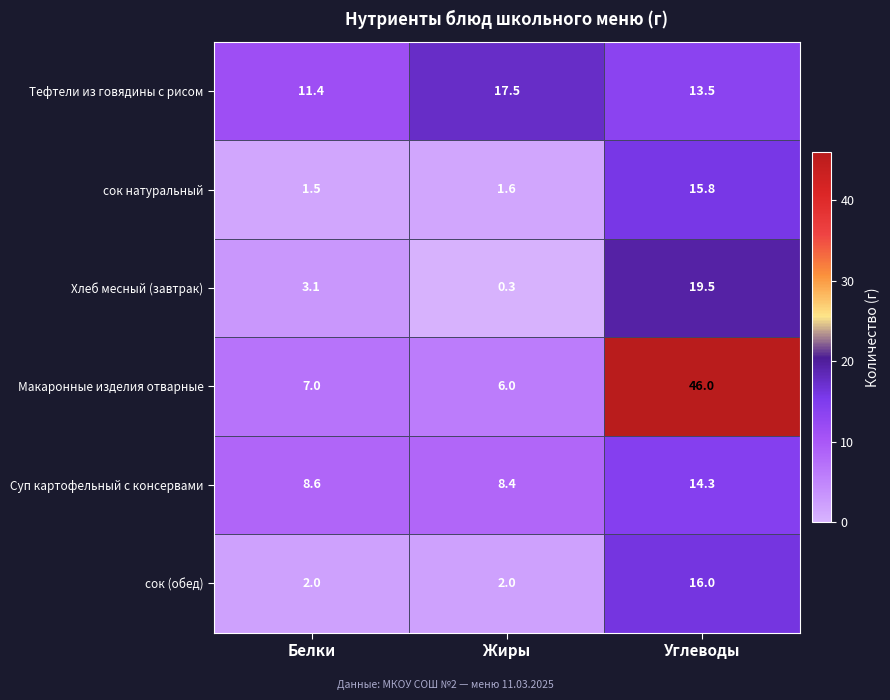

What is the difference between the Макаронные изделия отварные values at Углеводы and Белки?

39.0